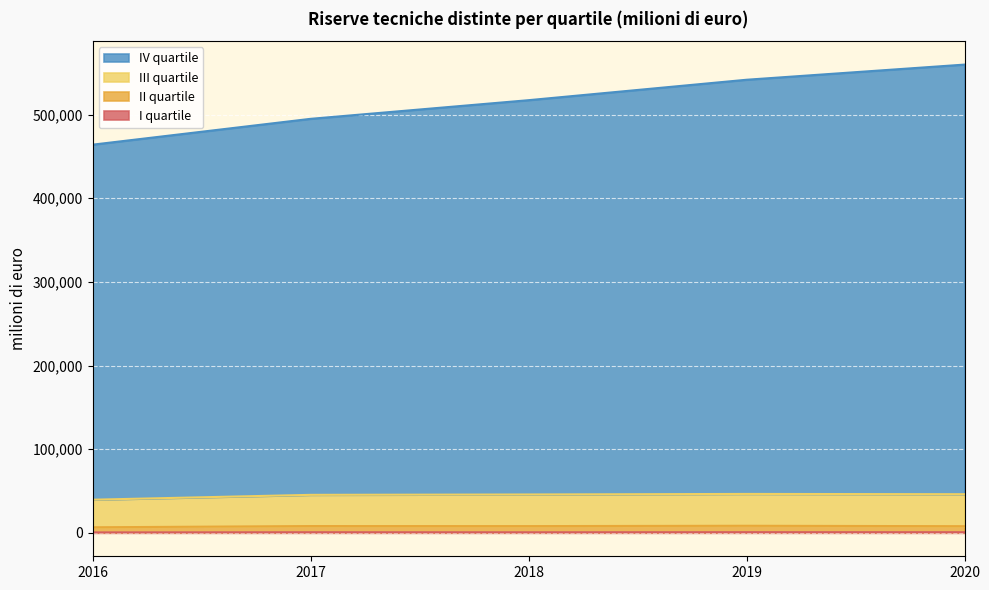

True or false: II quartile and IV quartile intersect in this chart.

False